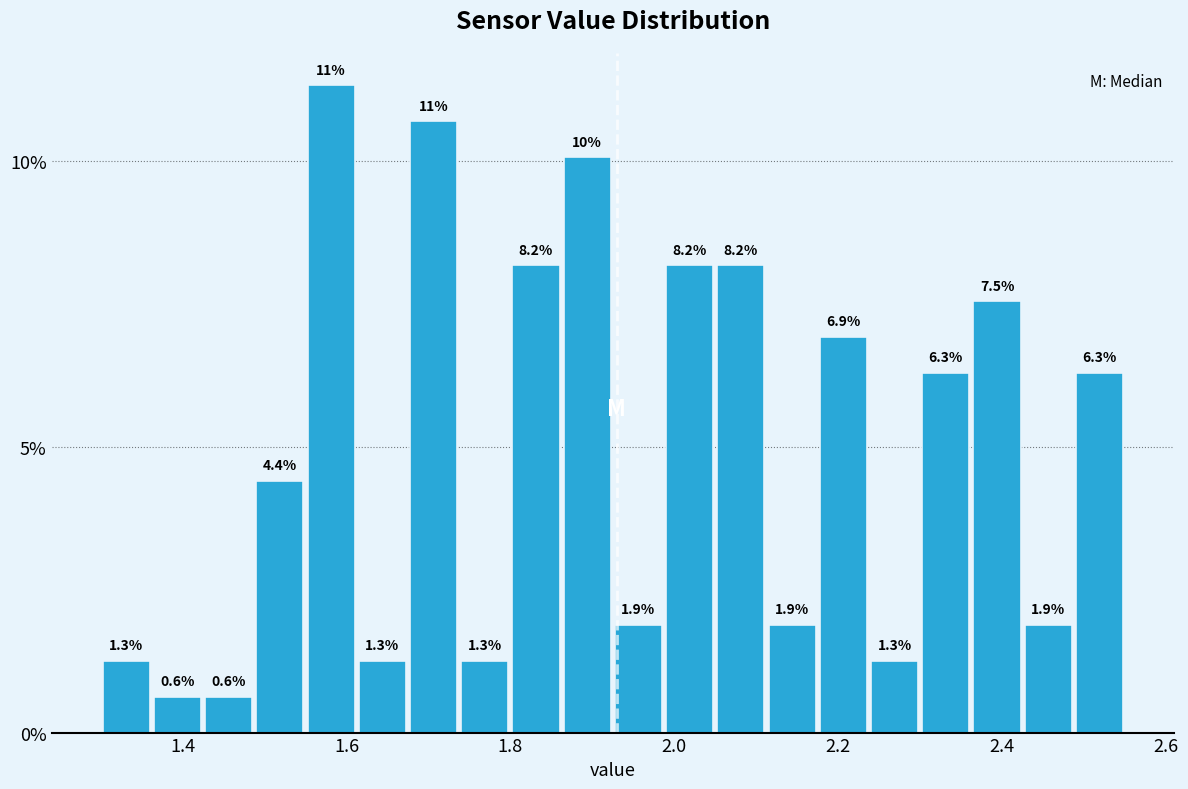

Read against the x-axis, roughly where is the centre of the tallest bar?

1.58